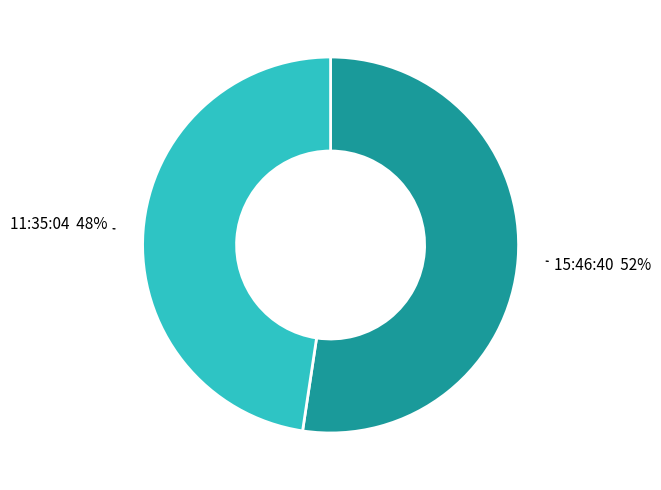

Which slice is the largest?

15:46:40